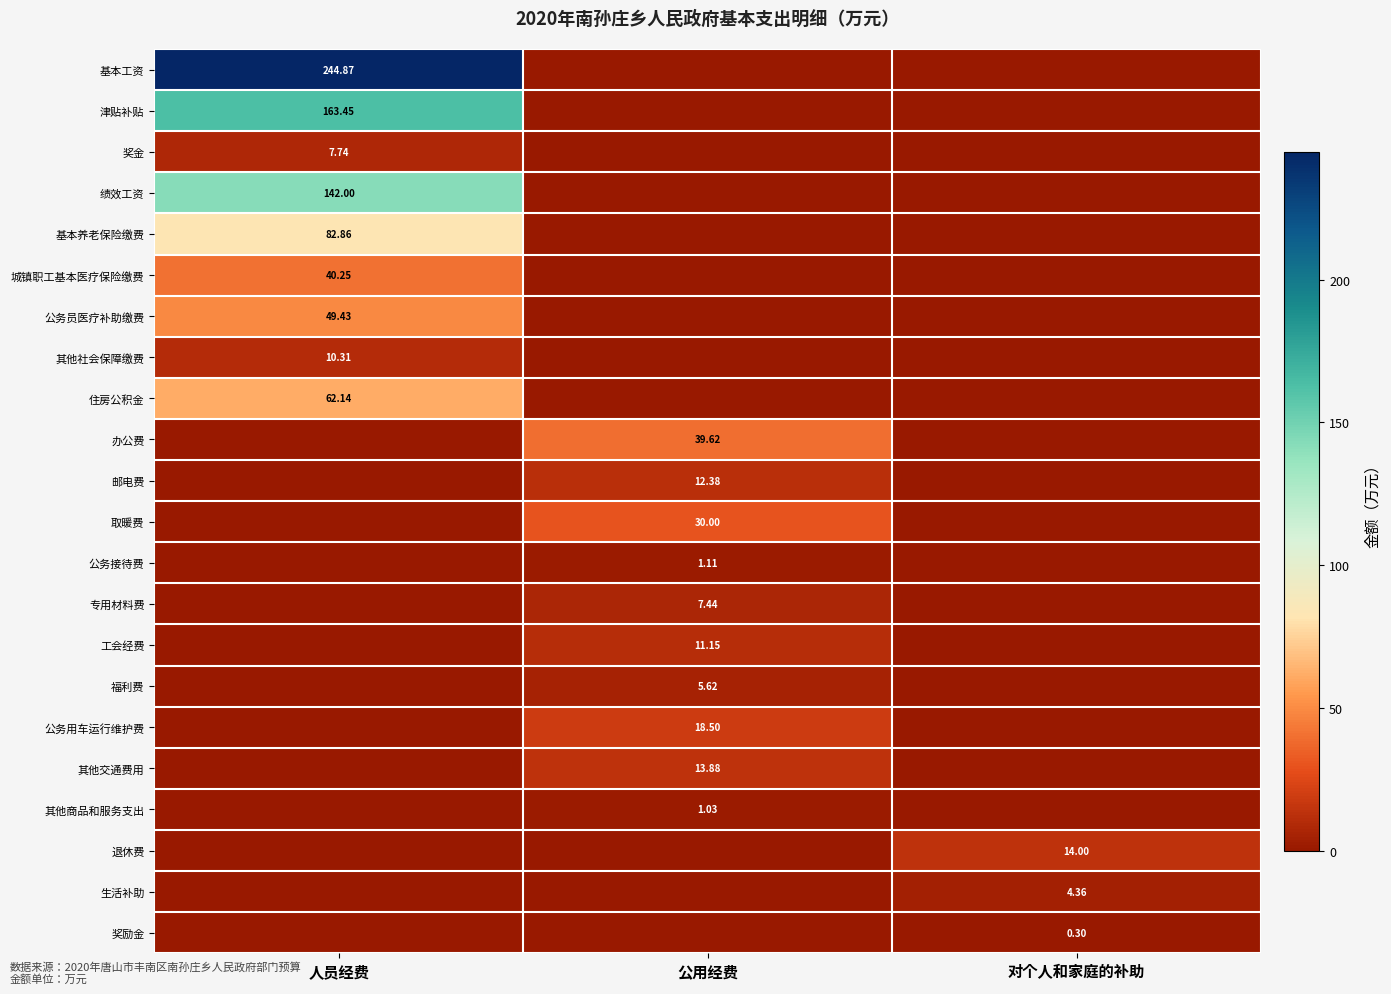

Is the value of 工会经费 at 公用经费 greater than the value of 公务员医疗补助缴费 at 人员经费?

No